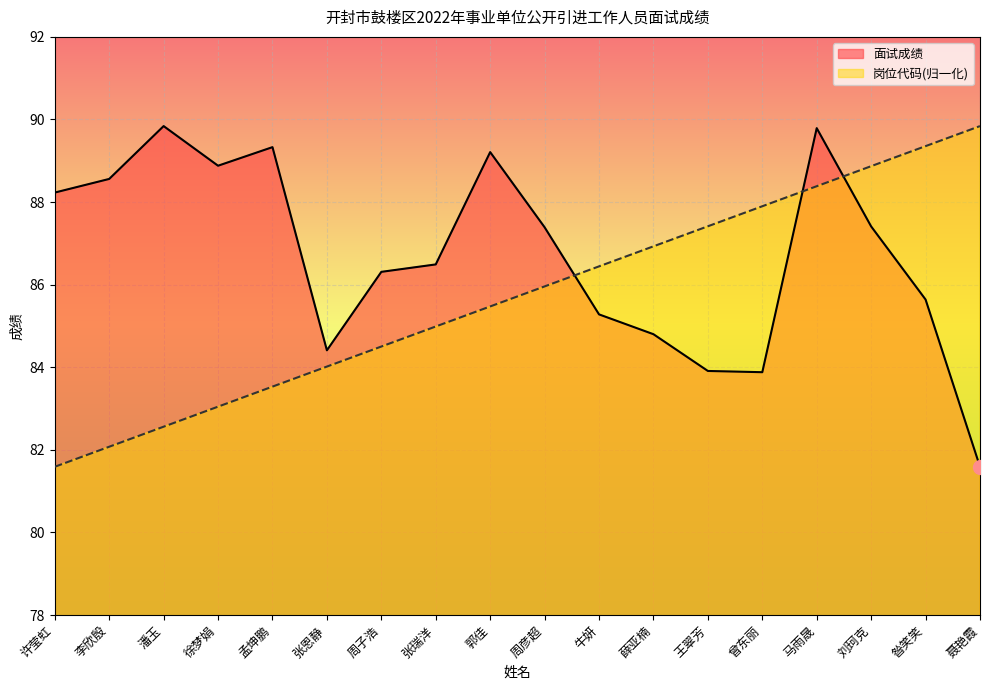

What is the label of the 18th point from the left?

聂艳霞